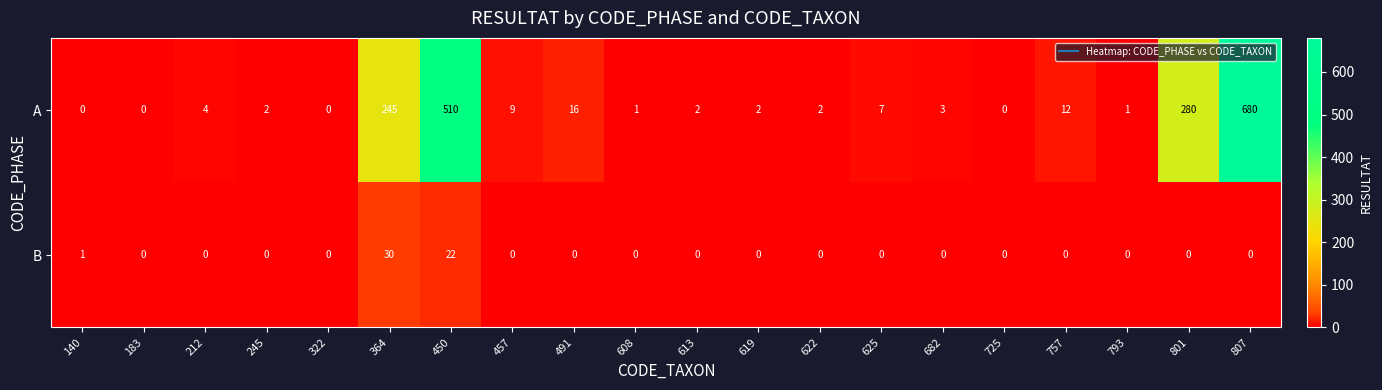

Is it true that A equals 365 at 322?

False